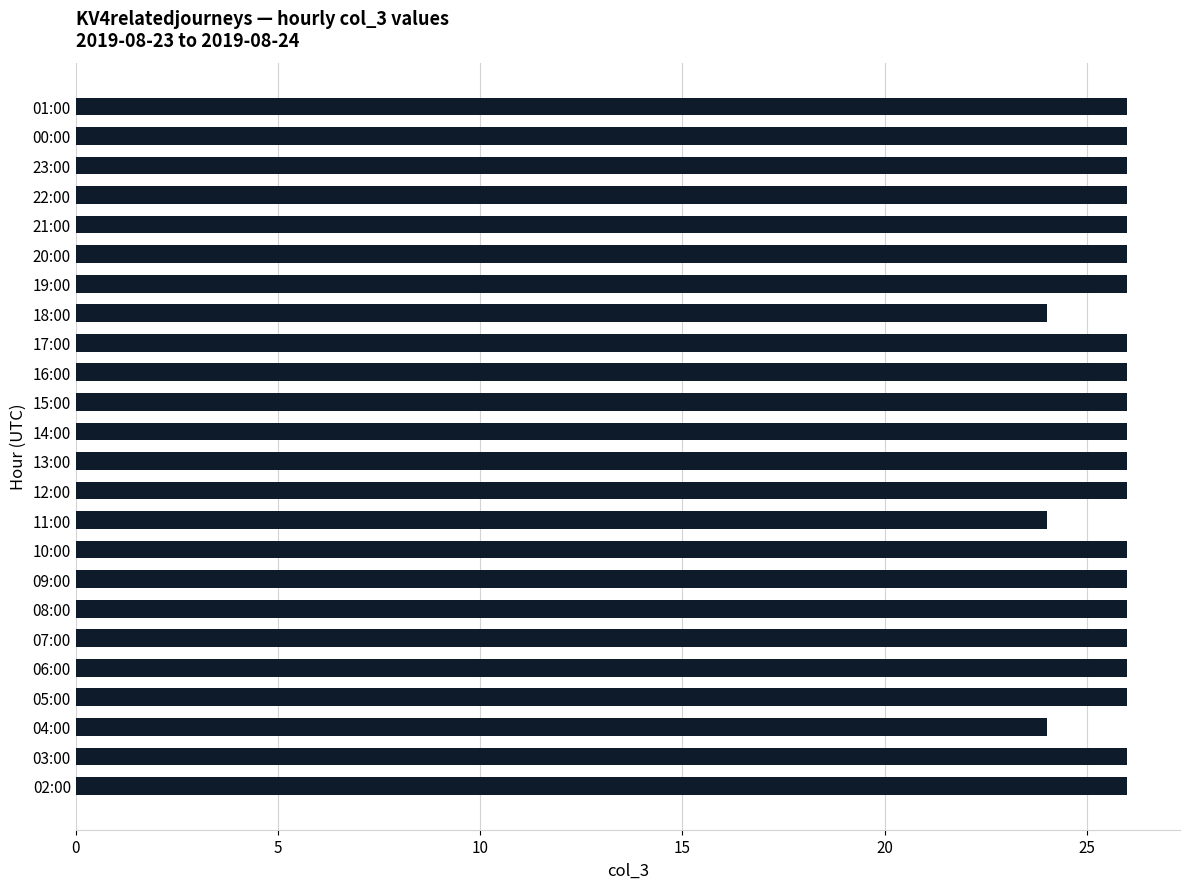

How many series are shown in this chart?

1